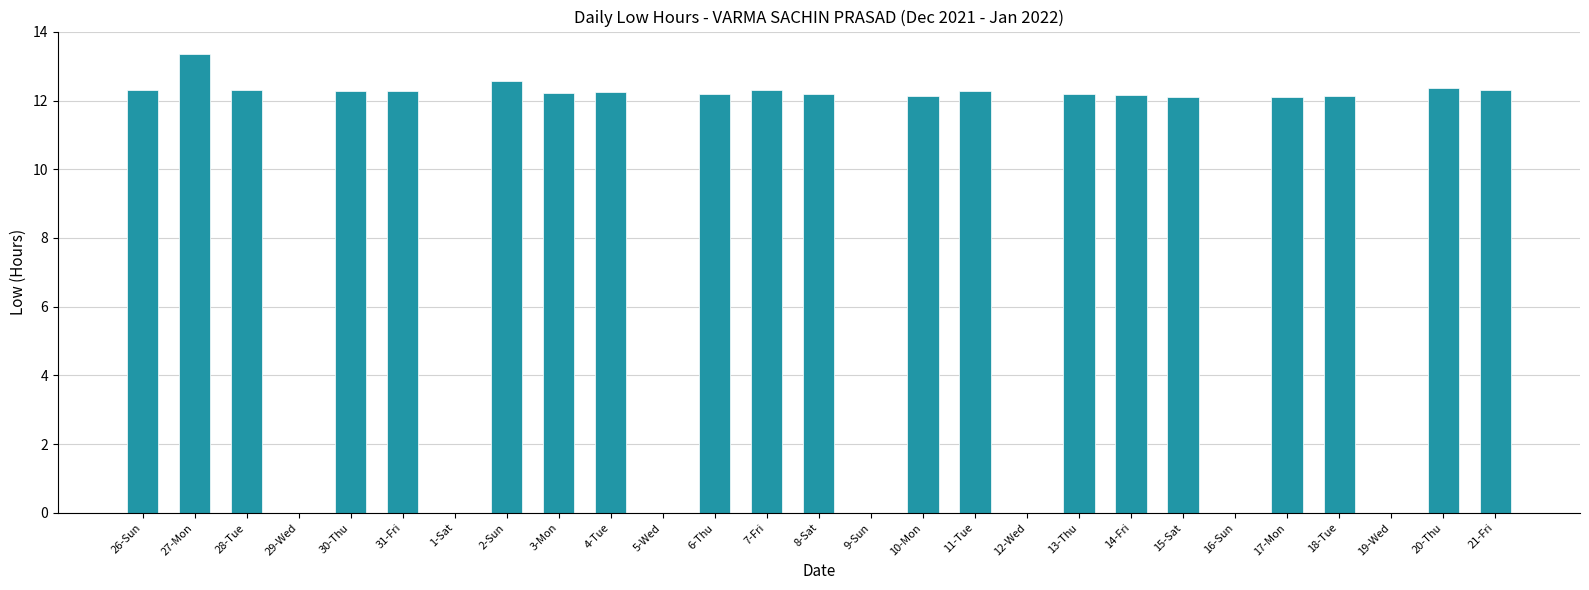

What is the ratio of the value at 26-Sun to the value at 20-Thu?

1.0